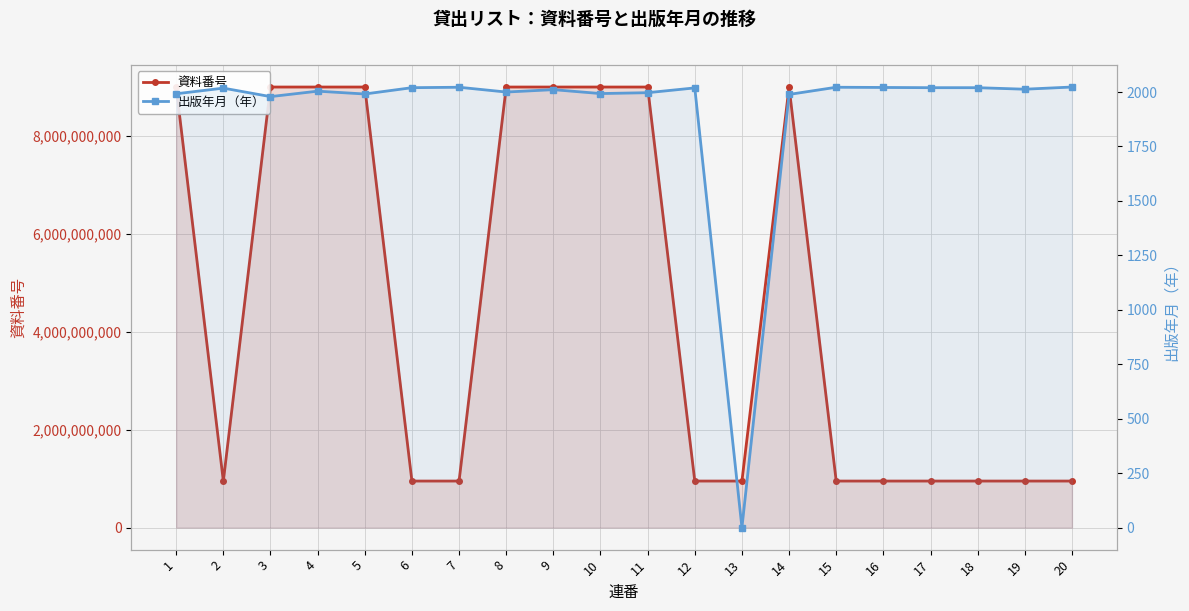

At which label does 出版年月（年） first exceed 2013?

2